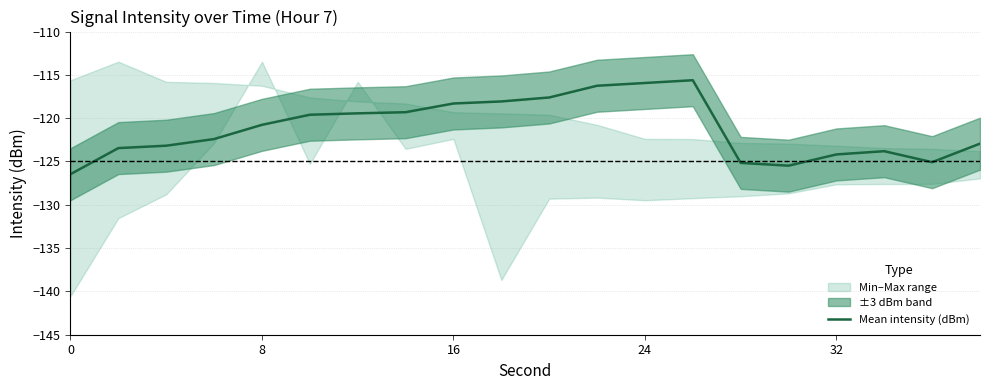

What is the value of the 11th point from the left?

-117.6